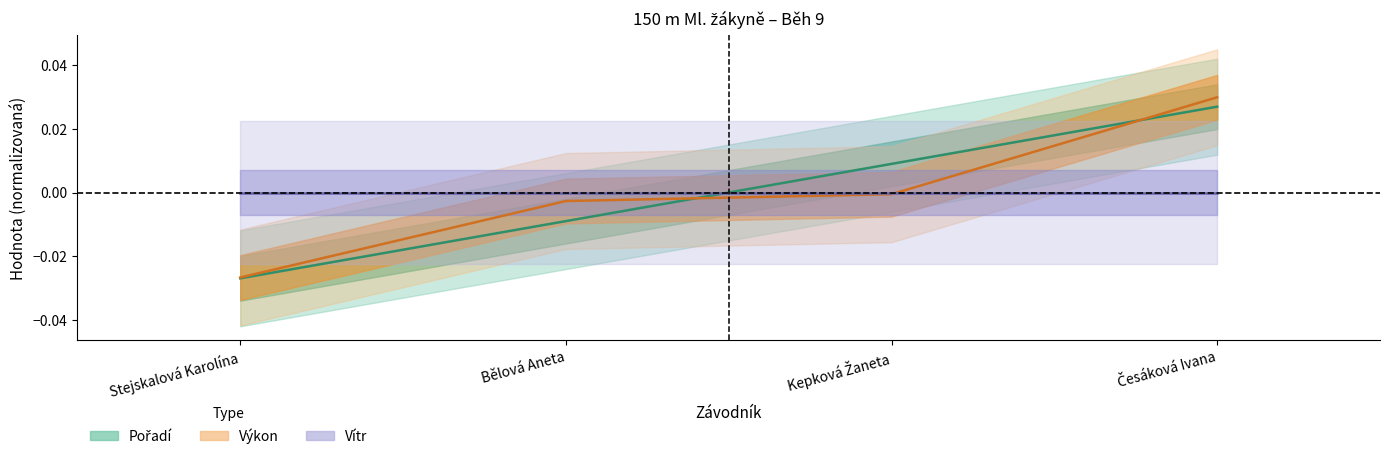

How many lines are shown in the chart?

2